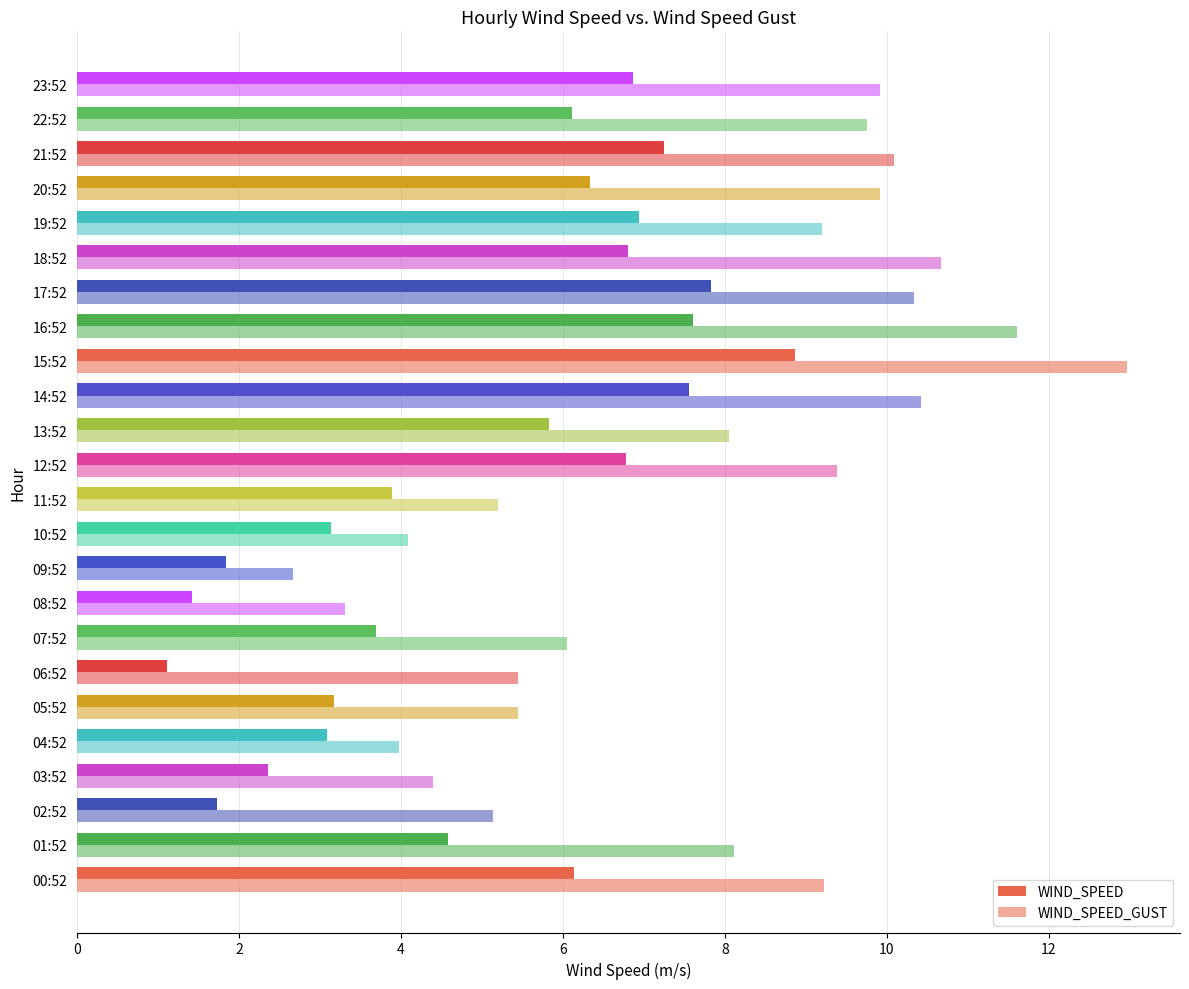

How many distinct data groups are displayed?

2